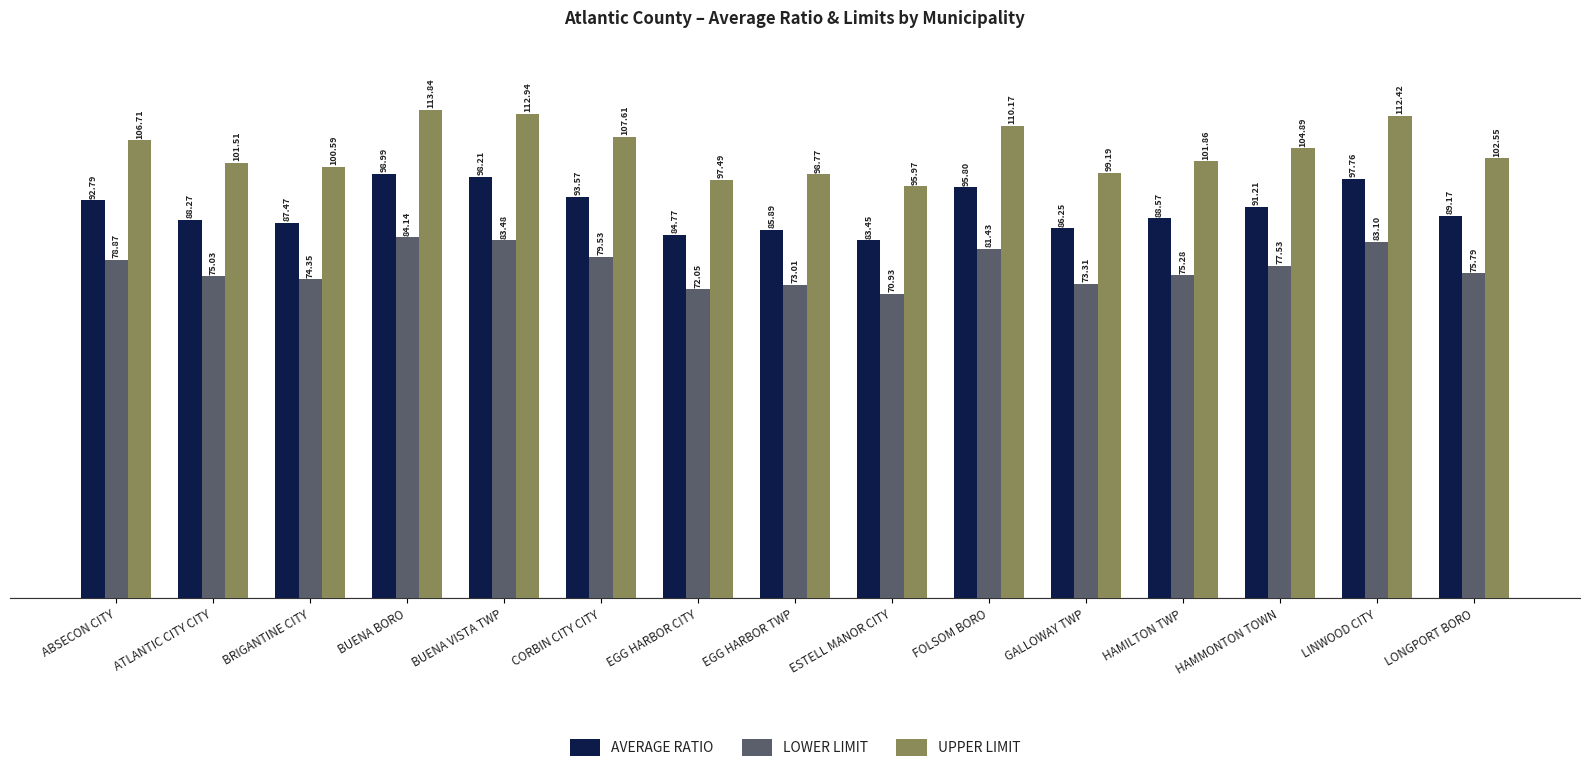

How many bars are there in each group?

3